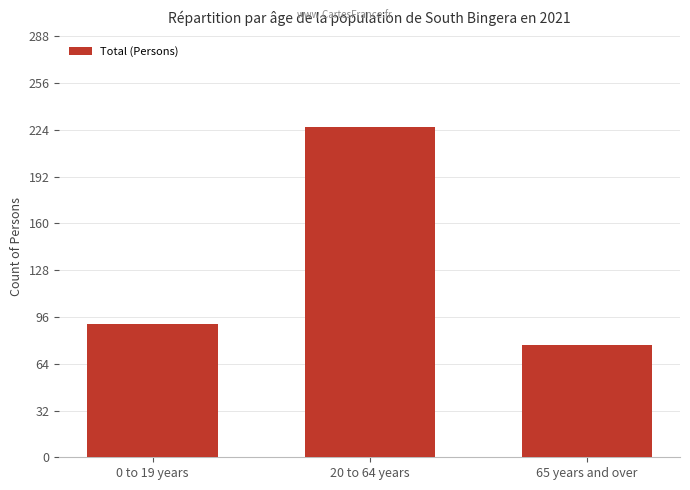

Read the value at 20 to 64 years, to the nearest 5.

225